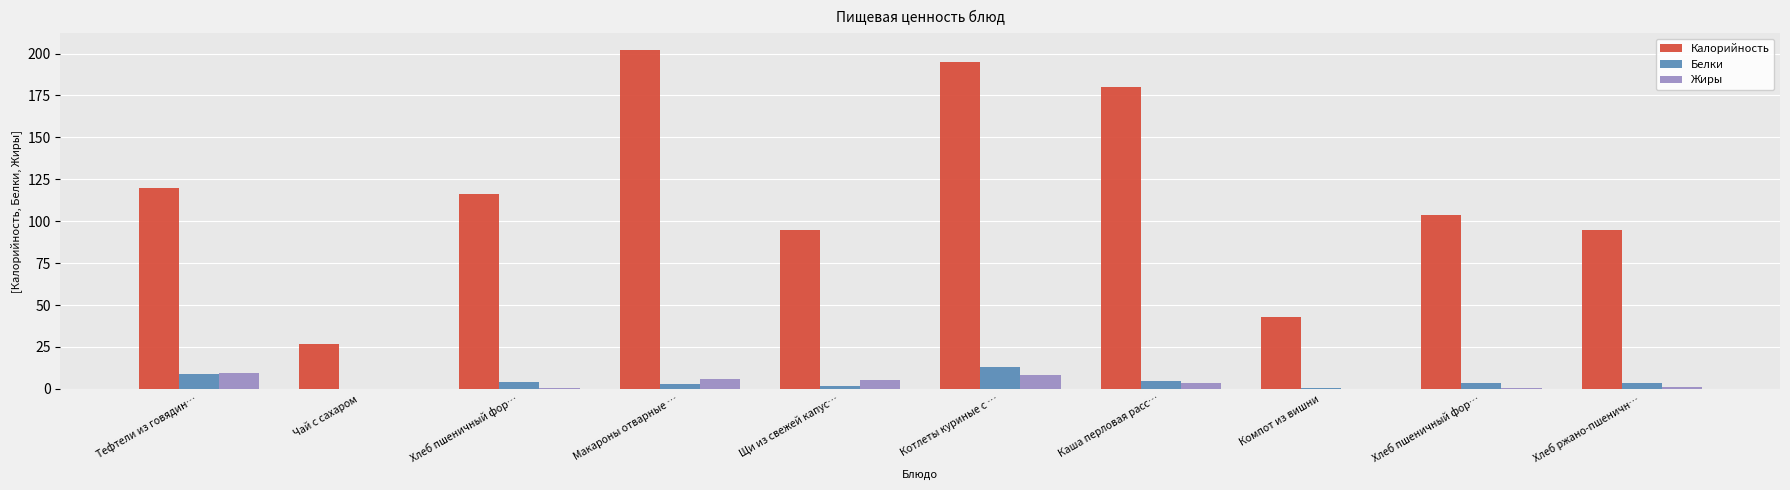

What is the label of the 5th bar from the right?

Котлеты куриные с …